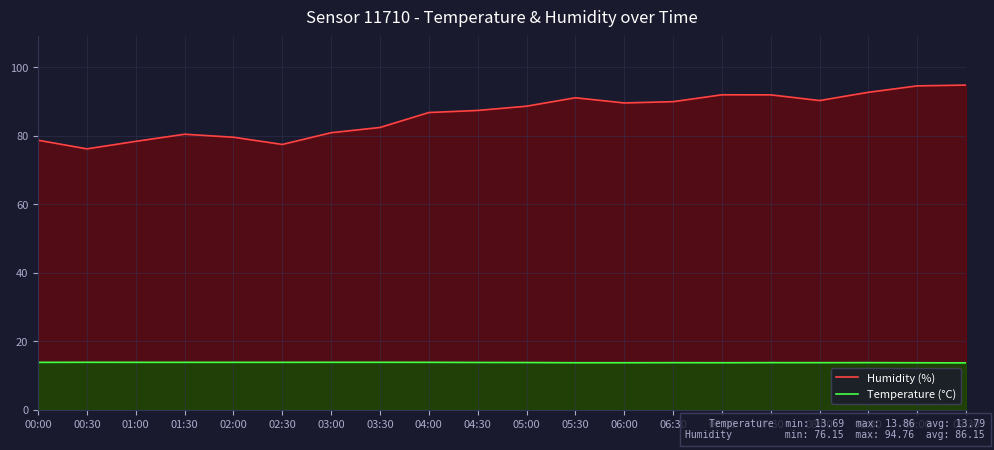

At which label is Humidity (%) closest to 85?

04:00